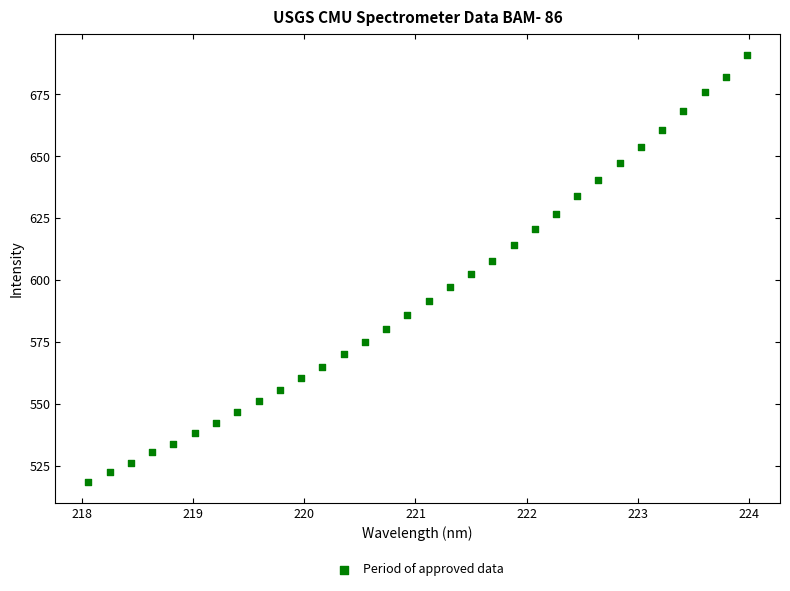

What is the range of X values (max minus min)?

5.9